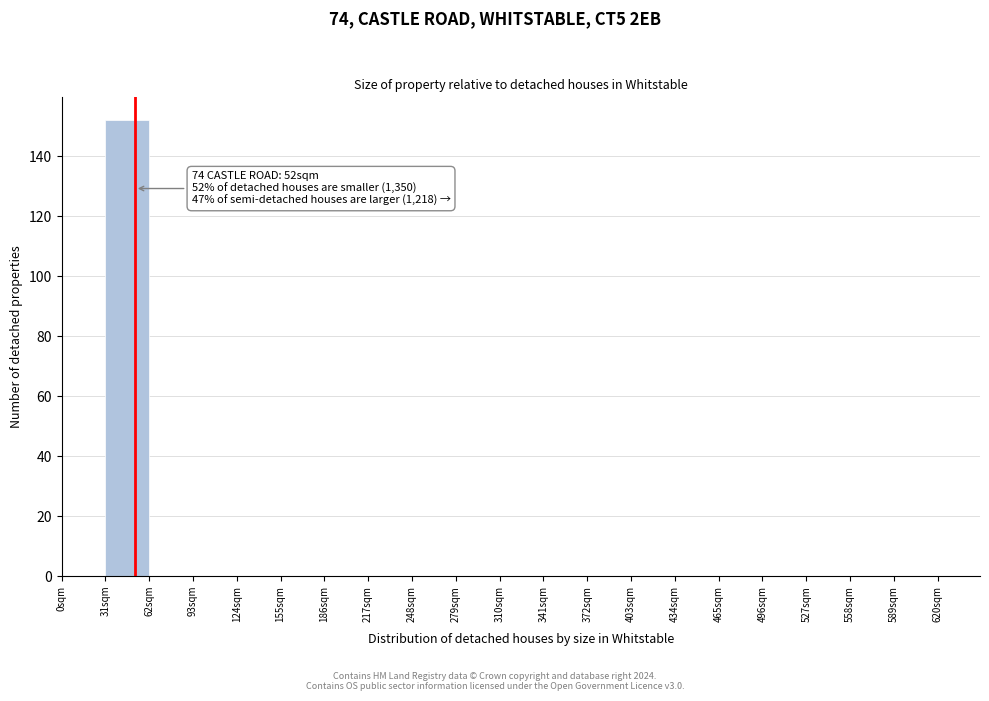

Over which range of the x-axis is the bar tallest?

31 to 62